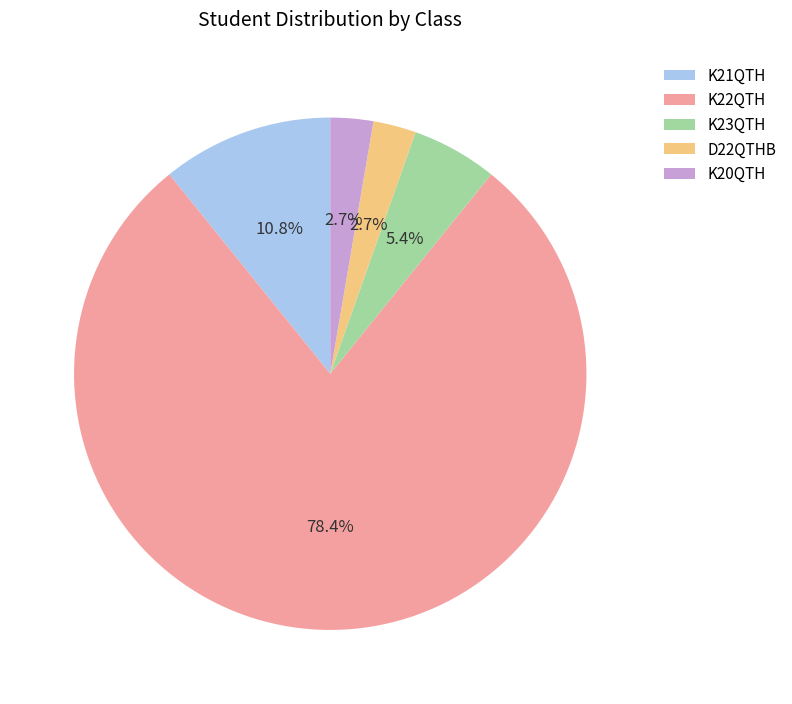

Which has a higher value, K22QTH or D22QTHB?

K22QTH